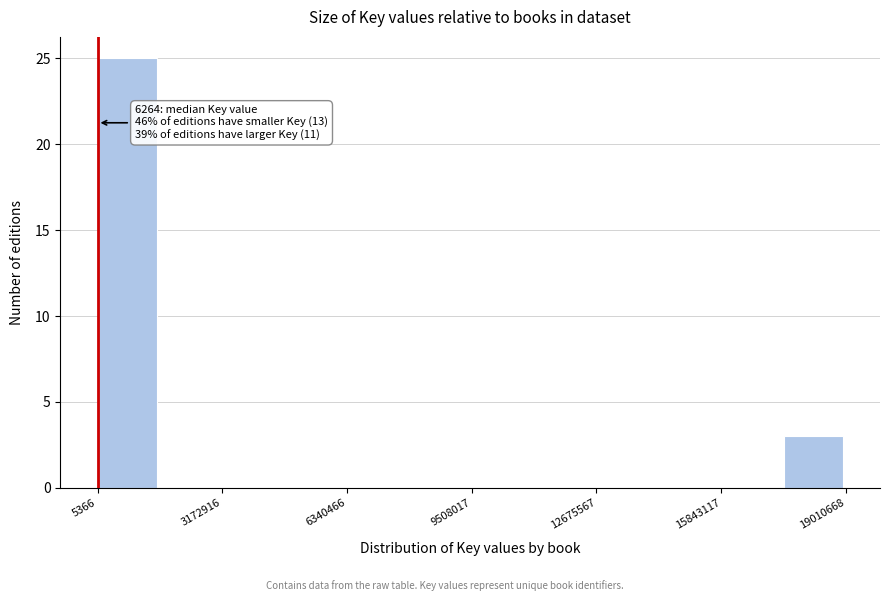

Around what value on the x-axis is the tallest bar? Give the approximate position of its centre, as read against the axis.

1000000